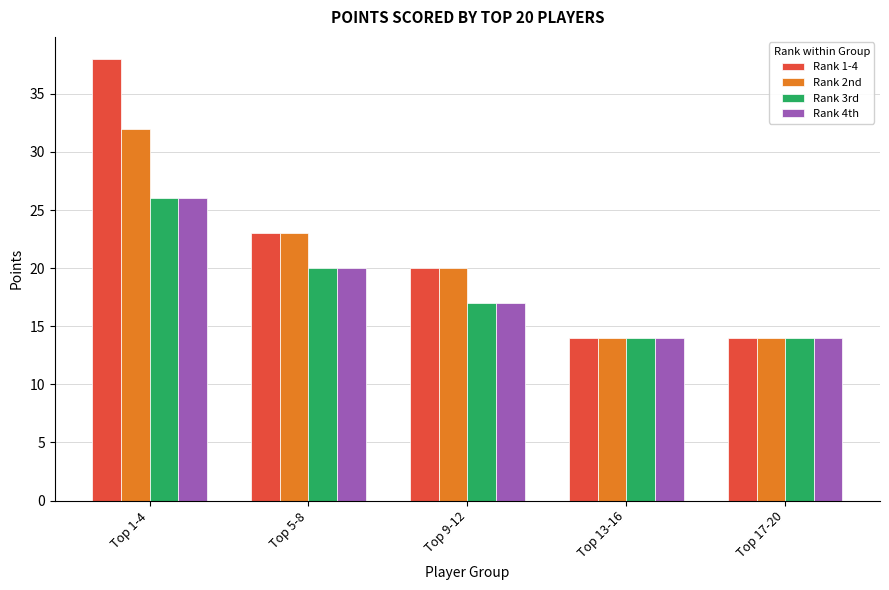

What is the value of the Rank 4th bar at the 5th from the left?

14